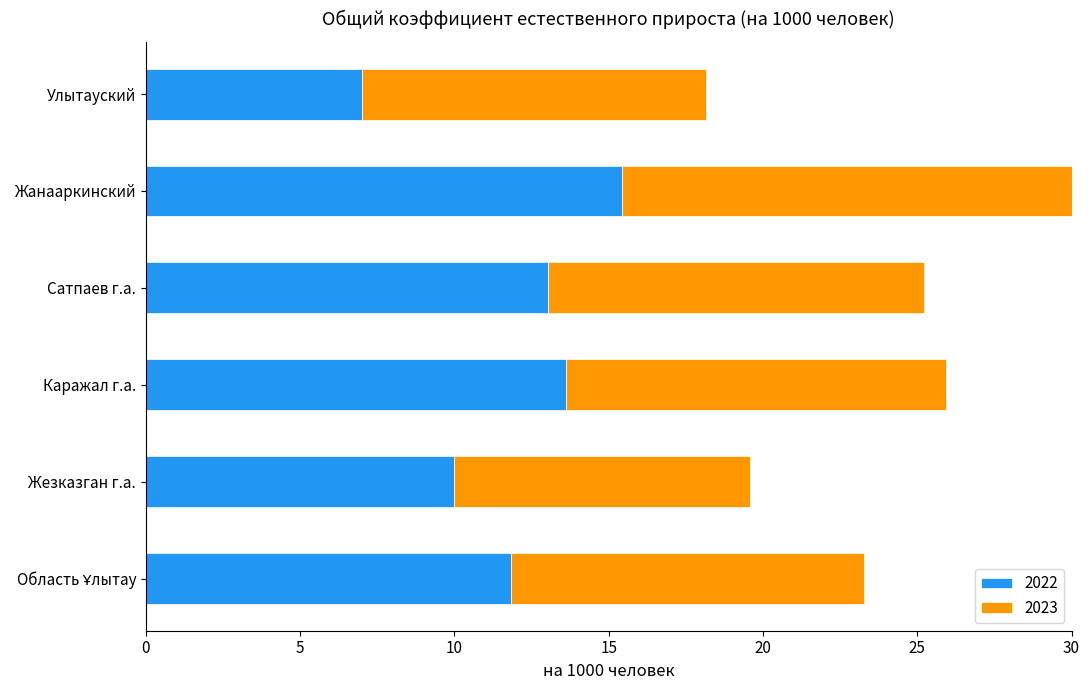

Where does the 2023 series first go above 12?

Каражал г.а.